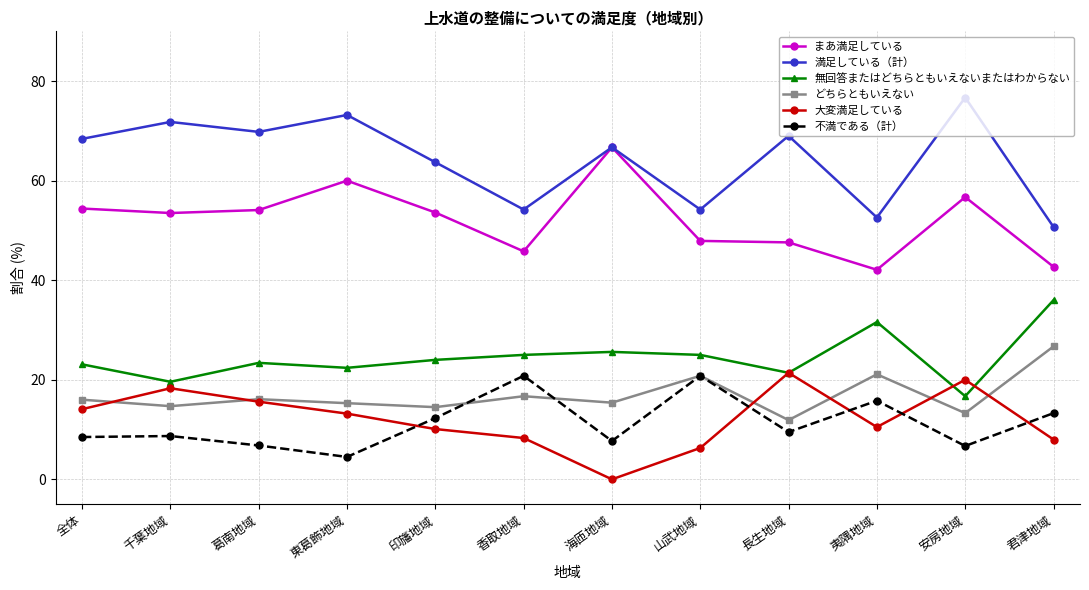

What is the lowest value of the どちらともいえない series?

11.9